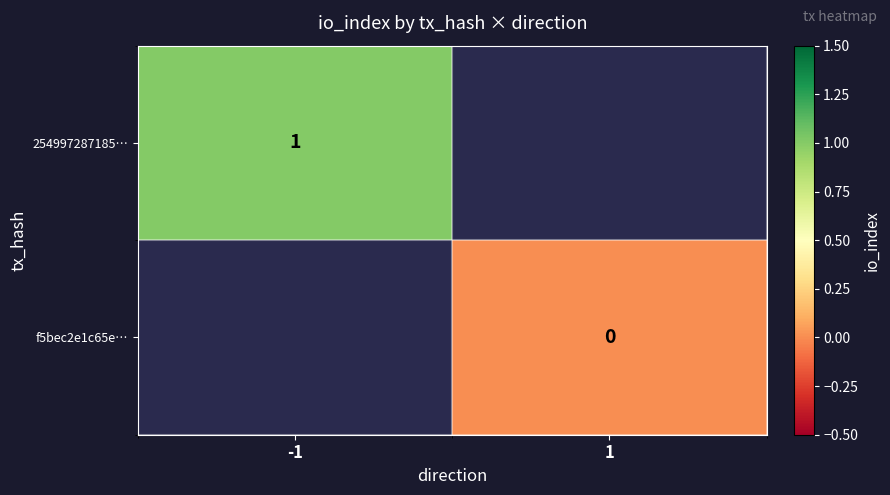

The value of 254997287185… at -1 is 1. True or false?

True